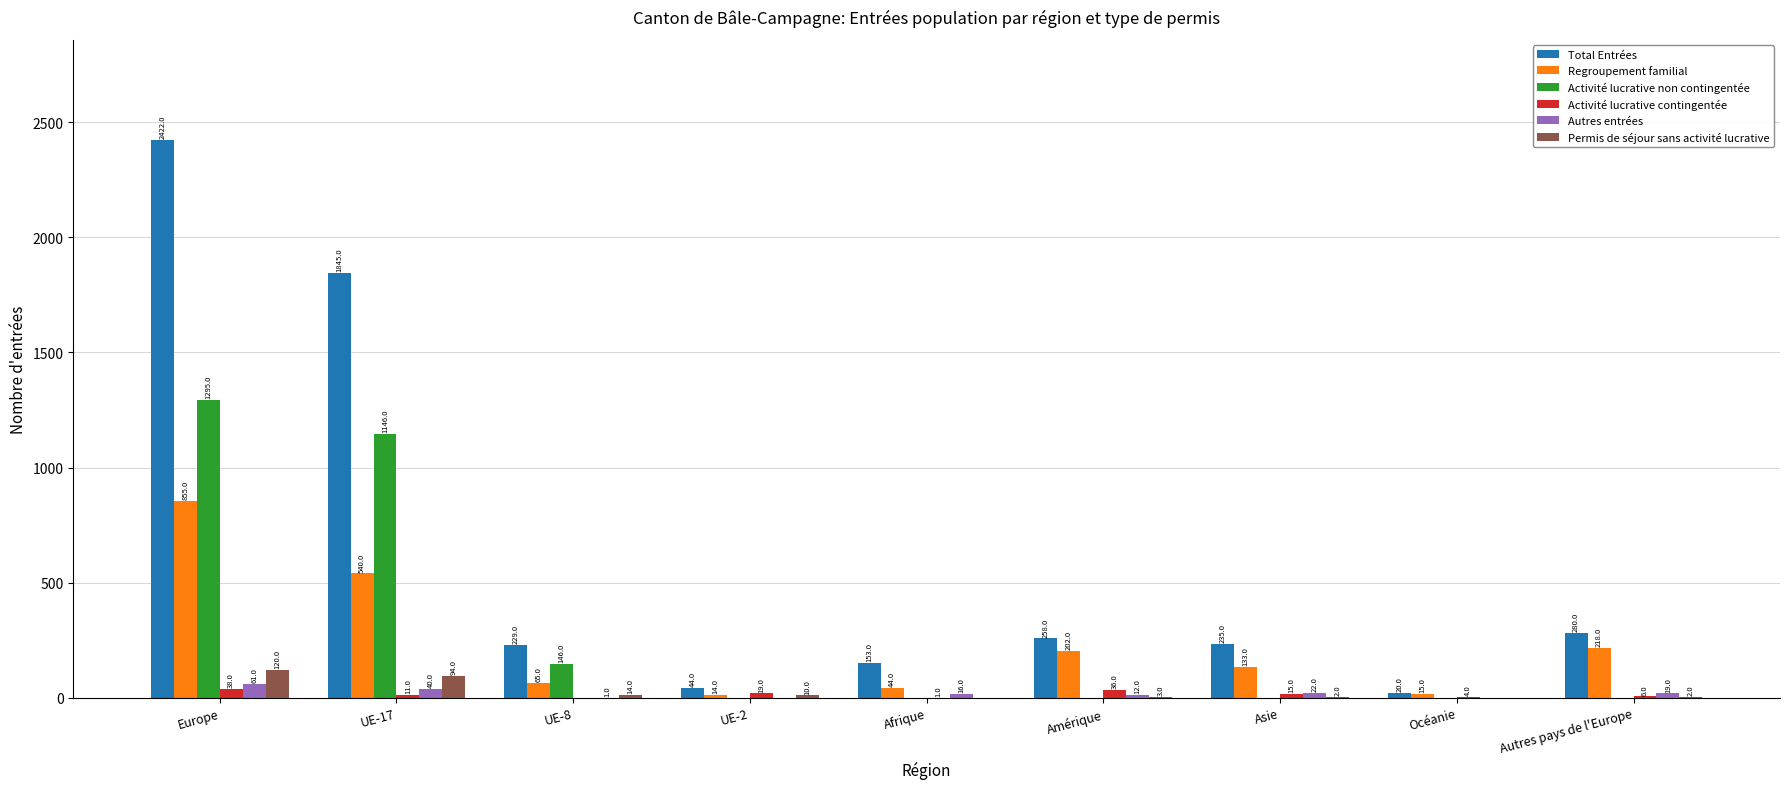

What is the sum of all Autres entrées values?

171